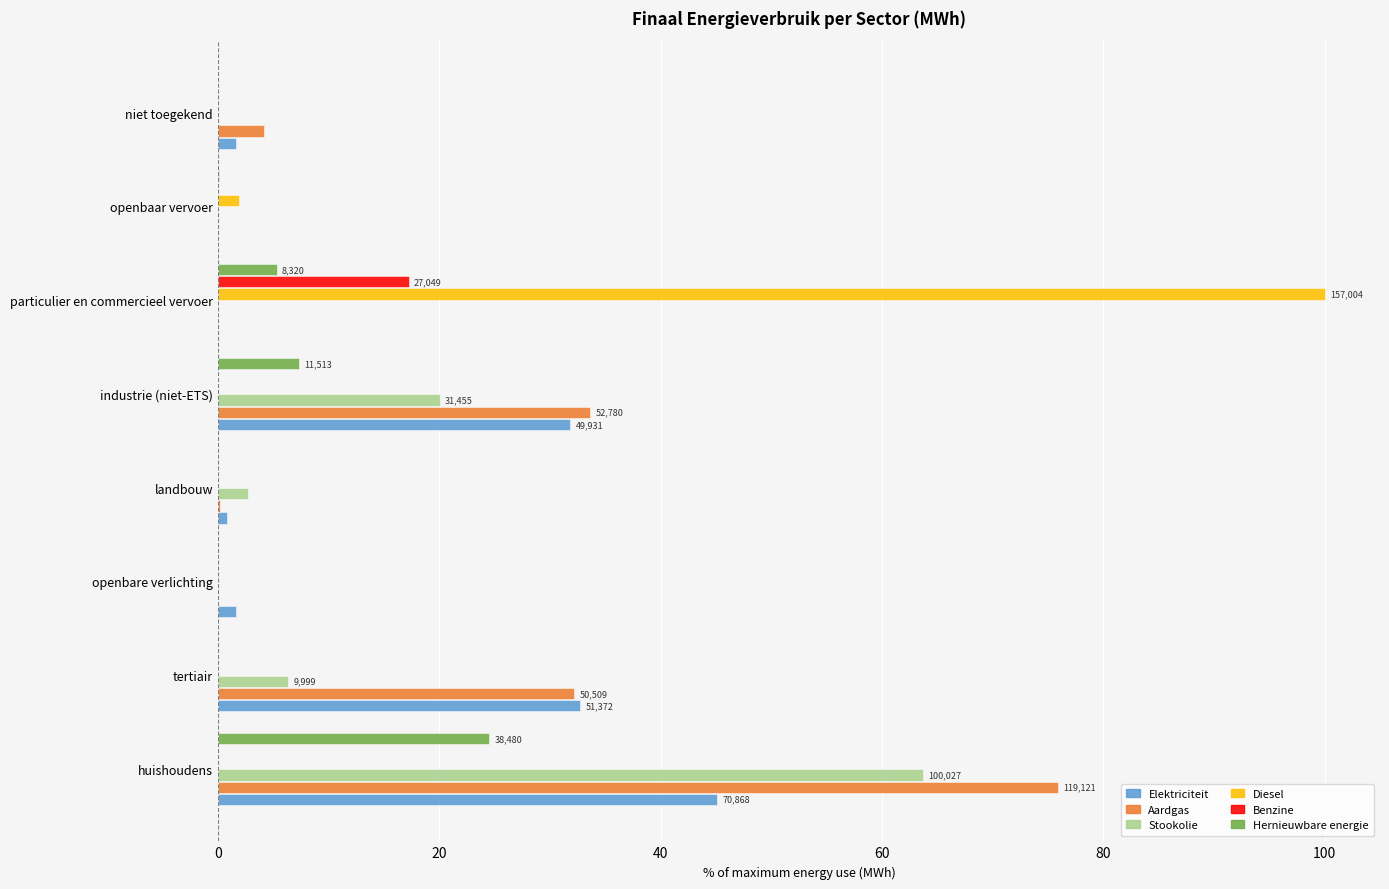

How many distinct data groups are displayed?

6